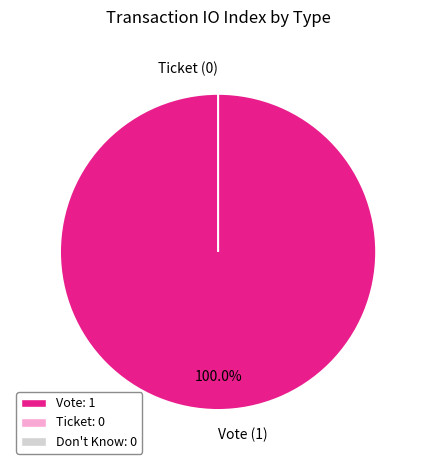

Which has a higher value, Ticket or Vote?

Vote